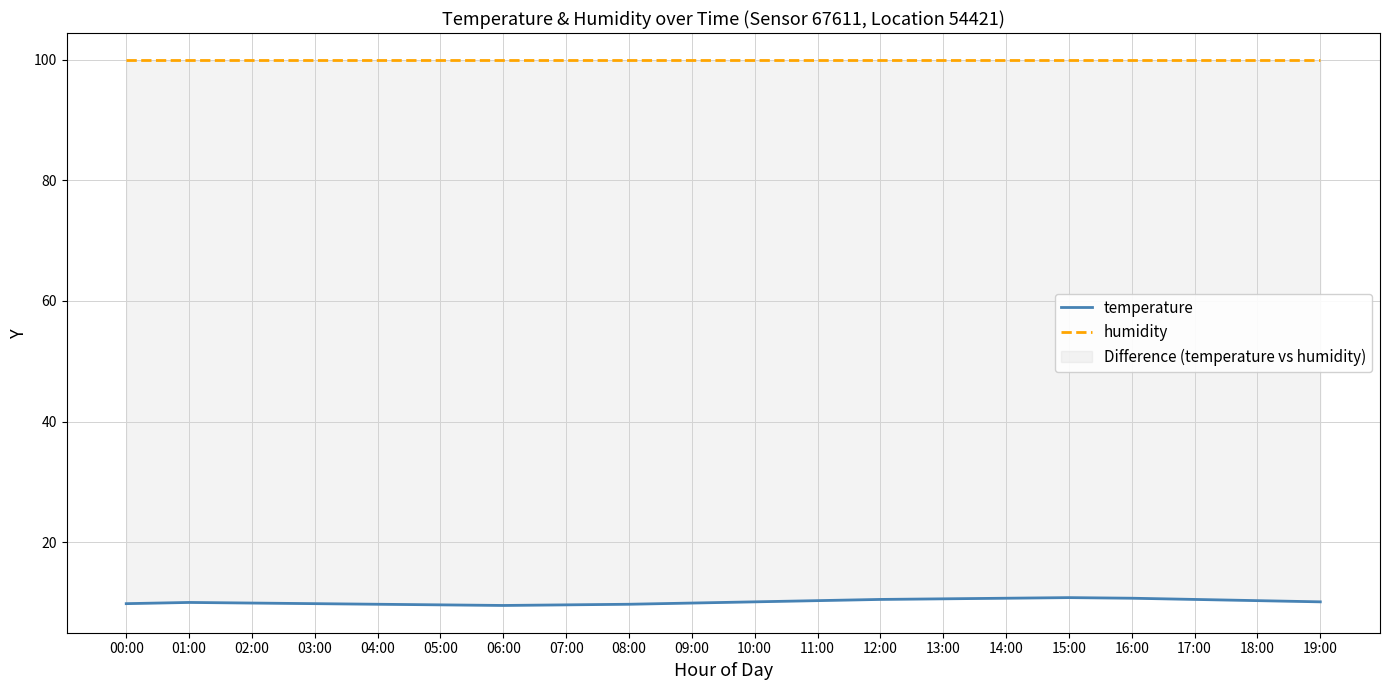

Which series has the largest total across all categories?

humidity